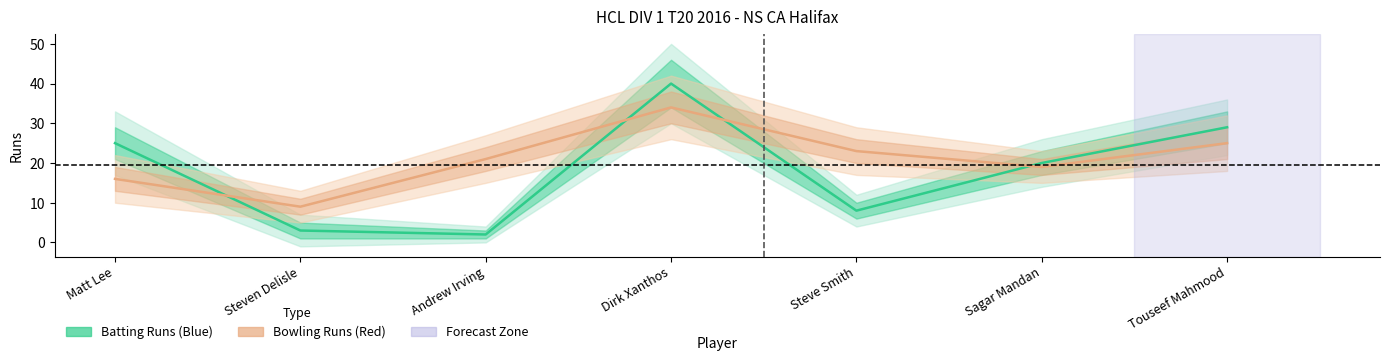

What is the difference between the maximum and minimum values in the bowling_runs series?

25